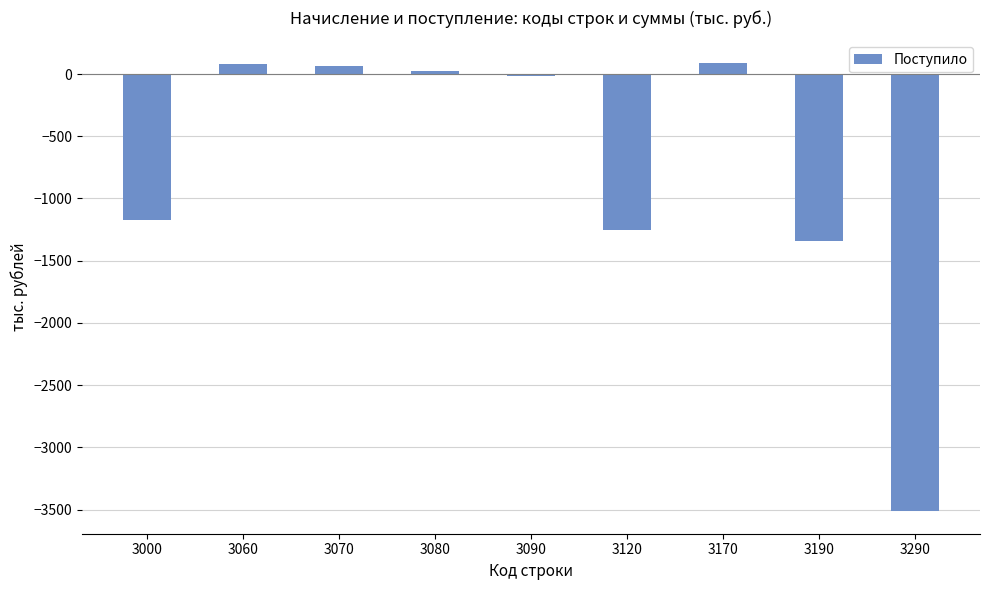

What is the value of the 8th bar from the left?

-1342